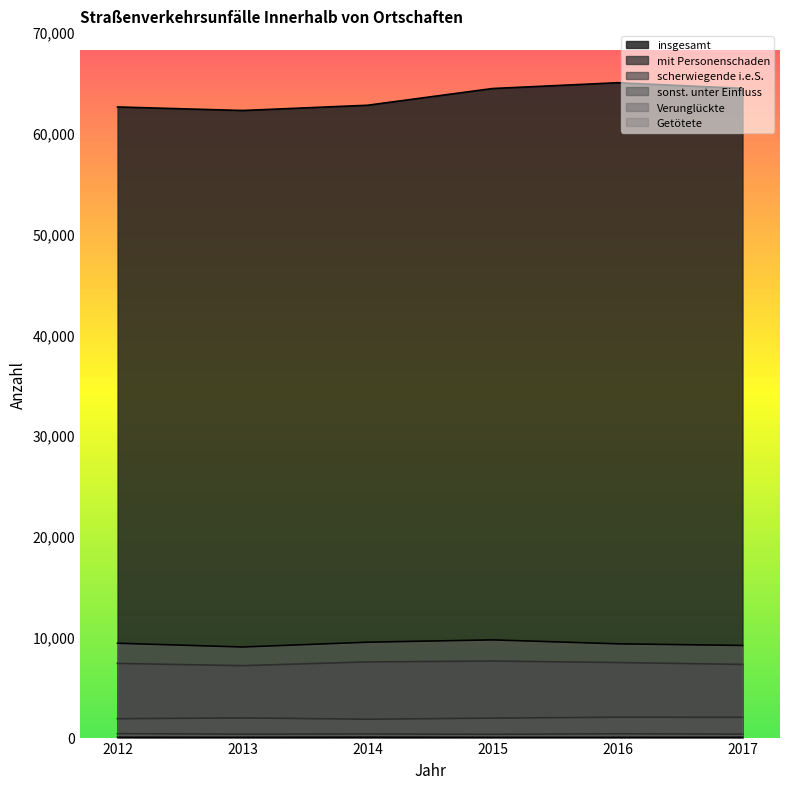

What is the value of the insgesamt point at the 3rd from the left?

62728